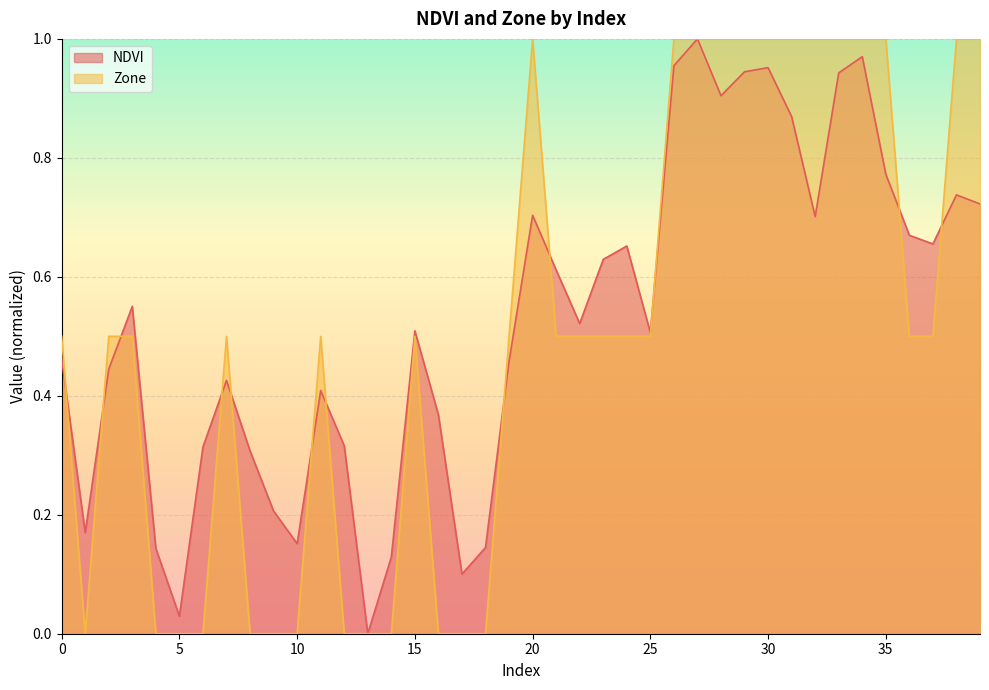

What are all the series names shown in the legend?

NDVI, Zone